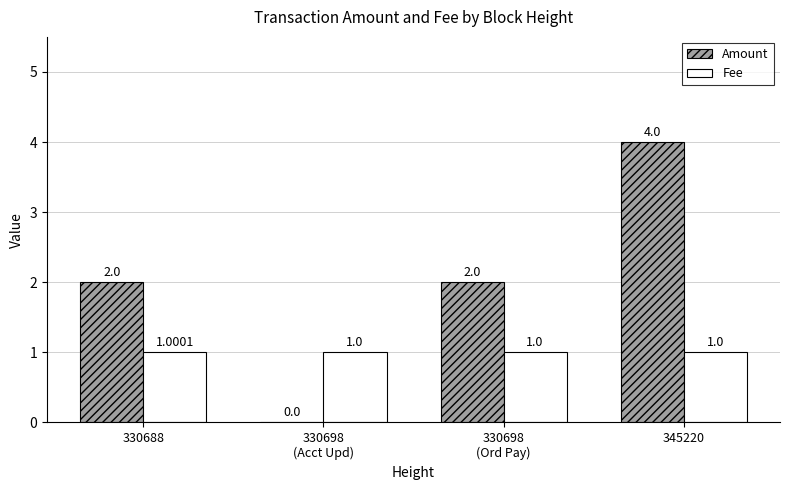

At which label does Fee reach its peak?

330688